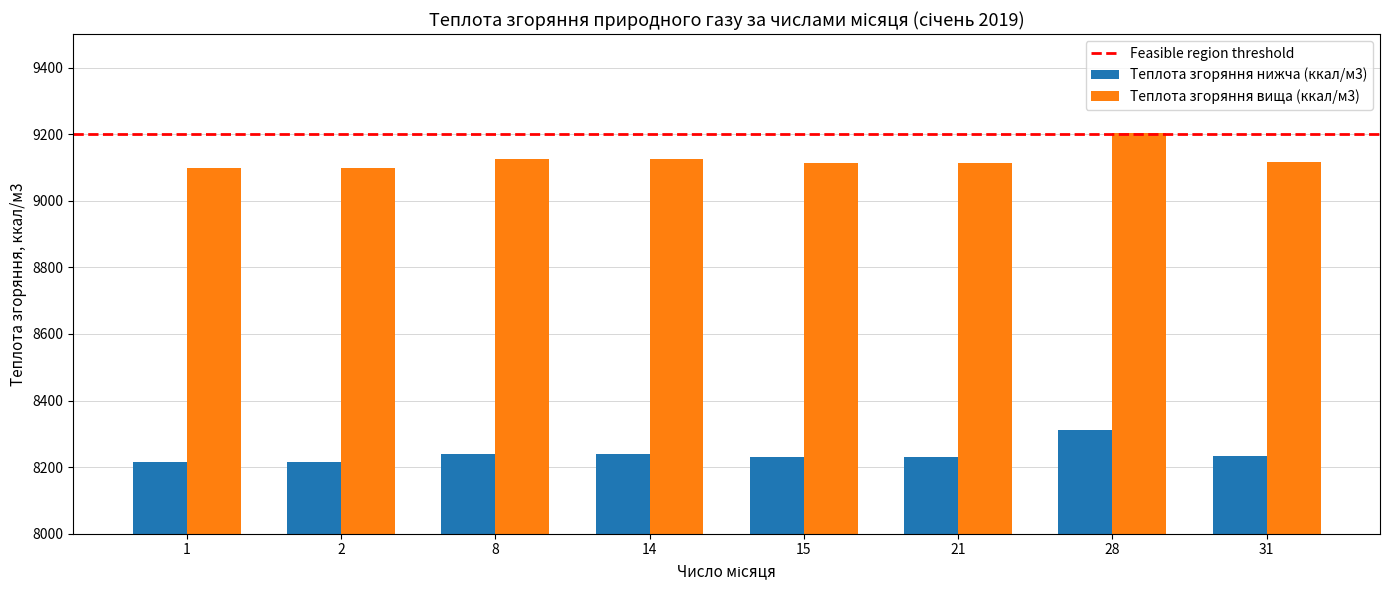

Does the chart contain stacked bars?

No